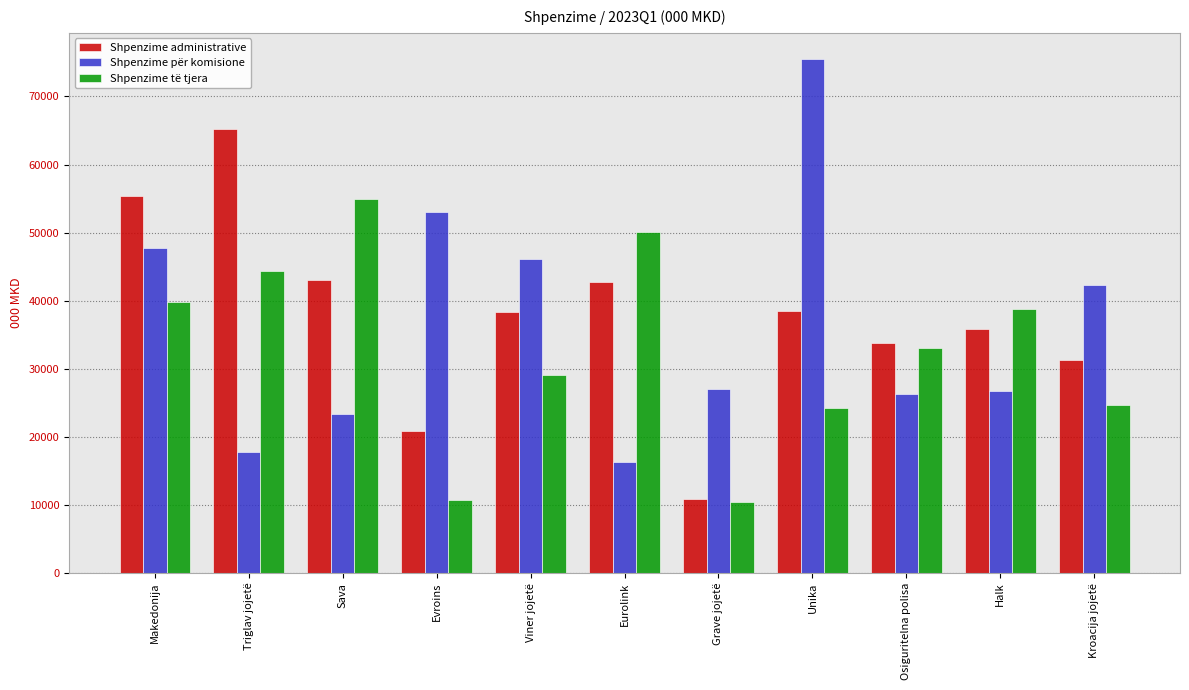

Between Triglav jojetë and Unika, which series saw the biggest shift?

Shpenzime për komisione